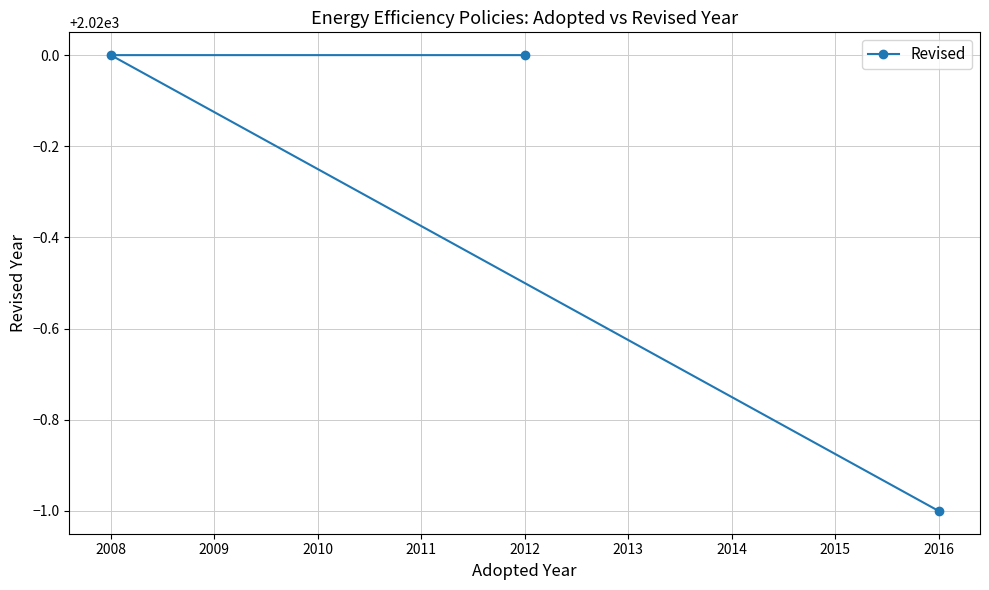

Between 2016 and 2008, which is larger?

2008